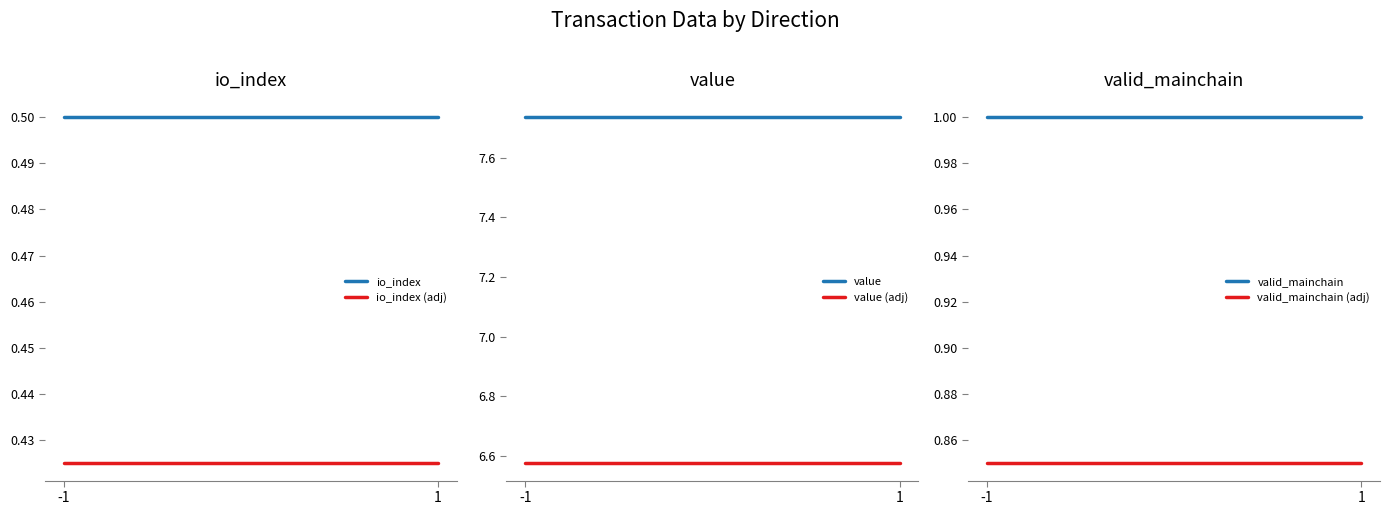

At how many categories does at least one series exceed 2?

2